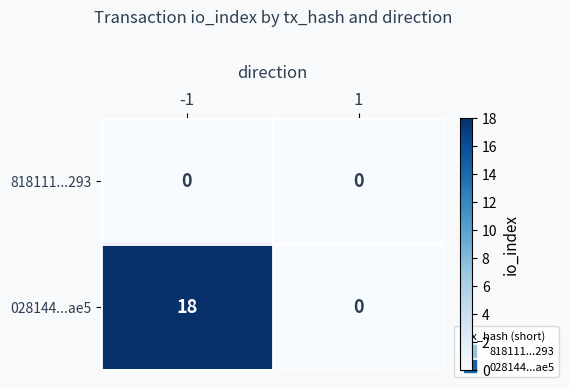

Which series has the largest total across all categories?

028144...ae5